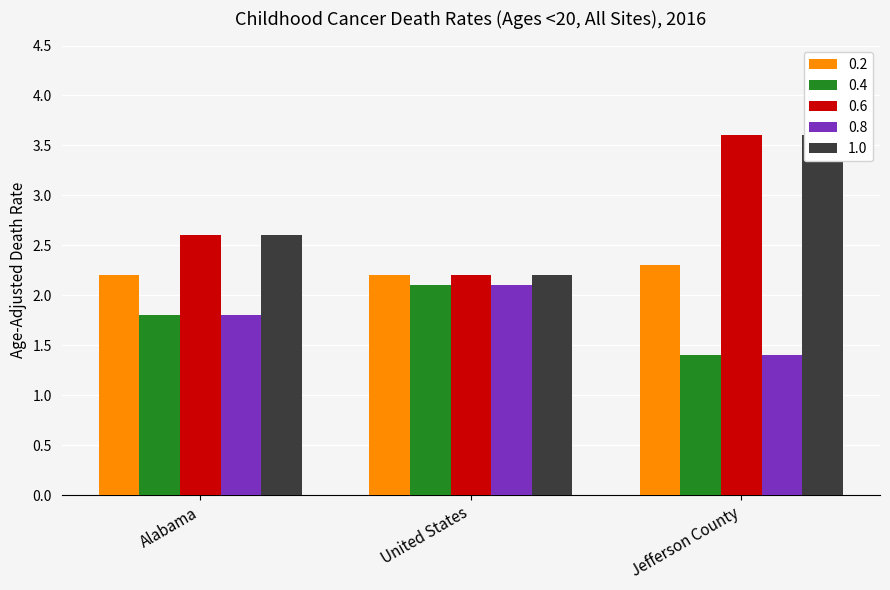

Reading left to right, list all the values displayed in this chart.

0.2: 2.2	2.2	2.3
0.4: 1.8	2.1	1.4
0.6: 2.6	2.2	3.6
0.8: 1.8	2.1	1.4
1.0: 2.6	2.2	3.6